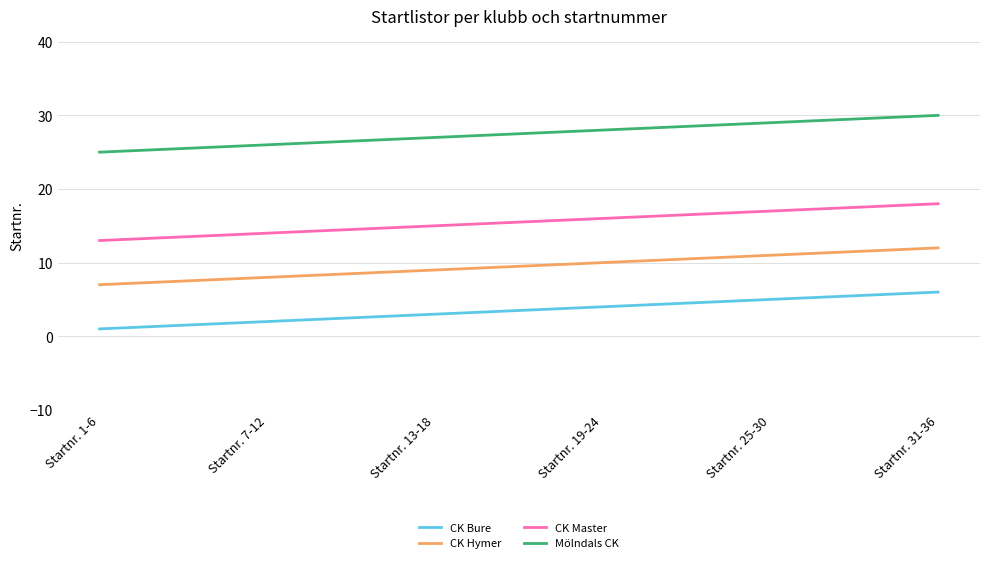

Which category has the lowest value in the CK Bure series?

Startnr. 1-6